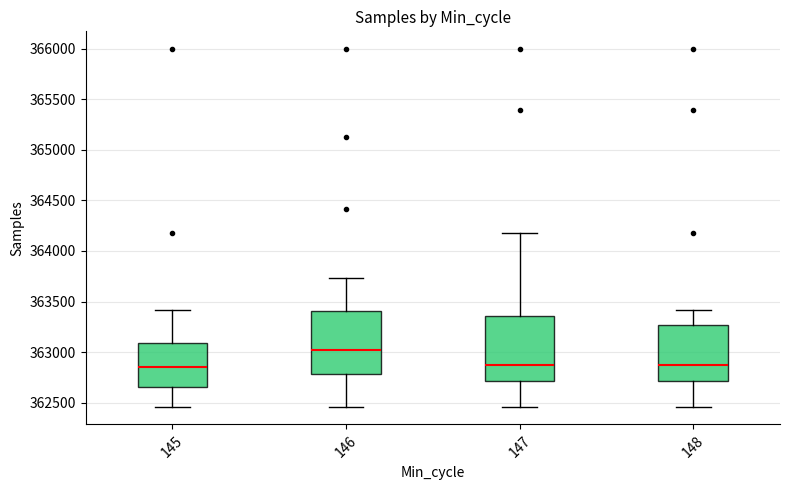

Where is the upper edge of the box at x = 145 on the y-axis? The values are not printed on the chart, so give them approximately, as read against the axis.

363100